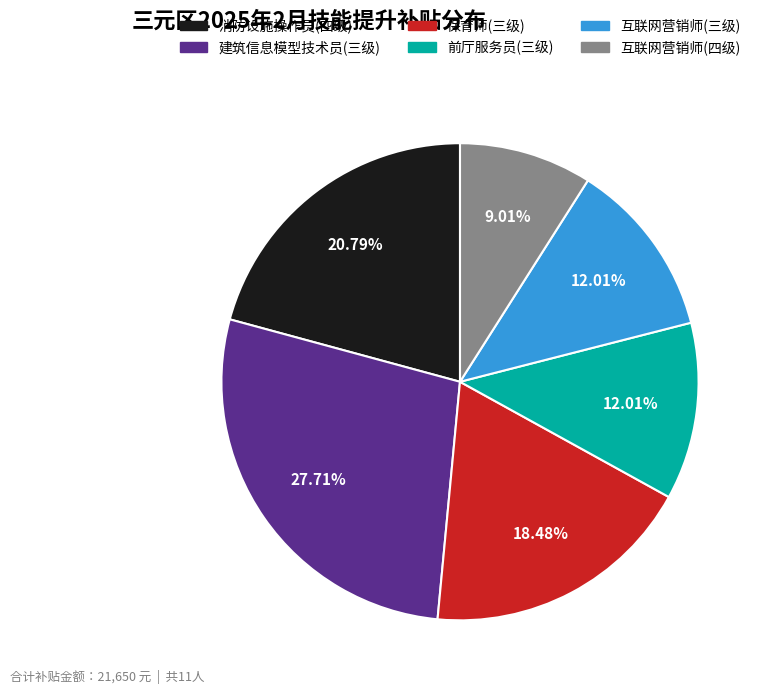

How many slices are in this pie chart?

6